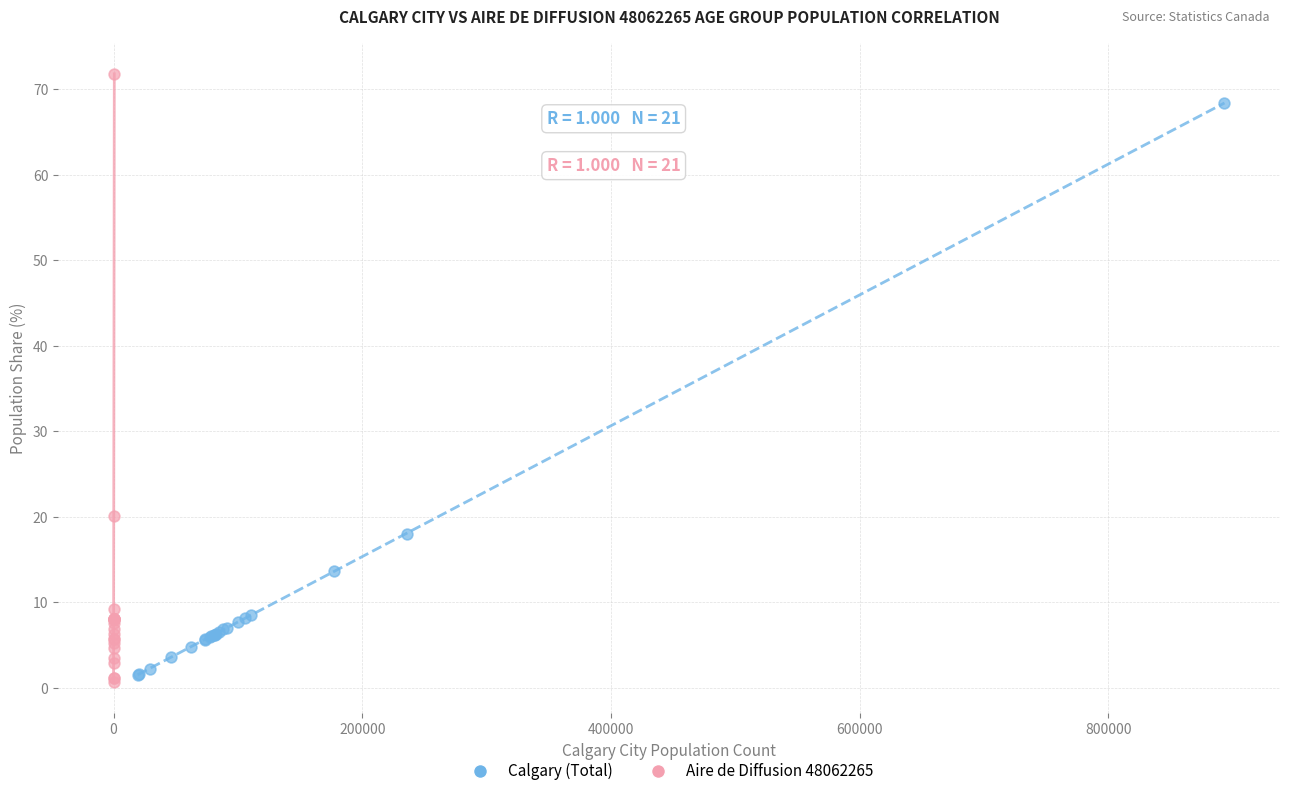

Which series has the largest Y range (max minus min)?

Aire de Diffusion 48062265